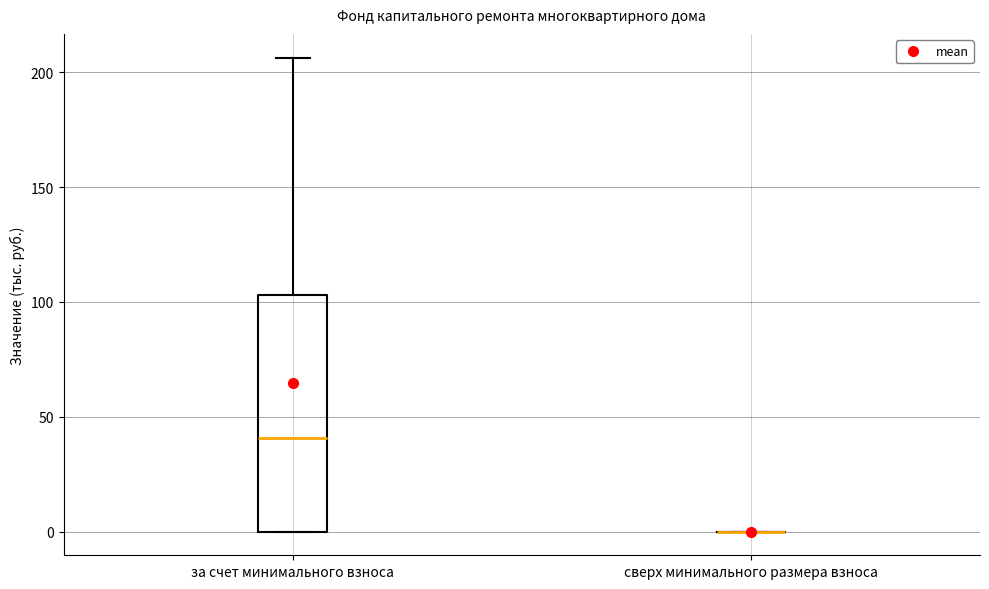

Reading left to right, read every box against the y-axis: the position of its median line, the range the box covers, and the ends of its whiskers. The values are not printed on the chart, so give them approximately, as read against the axis.

за счет минимального взноса: median 40, box 0 to 105, whiskers 0 to 205
сверх минимального размера взноса: box collapsed to a line at 0, whiskers 0 to 0